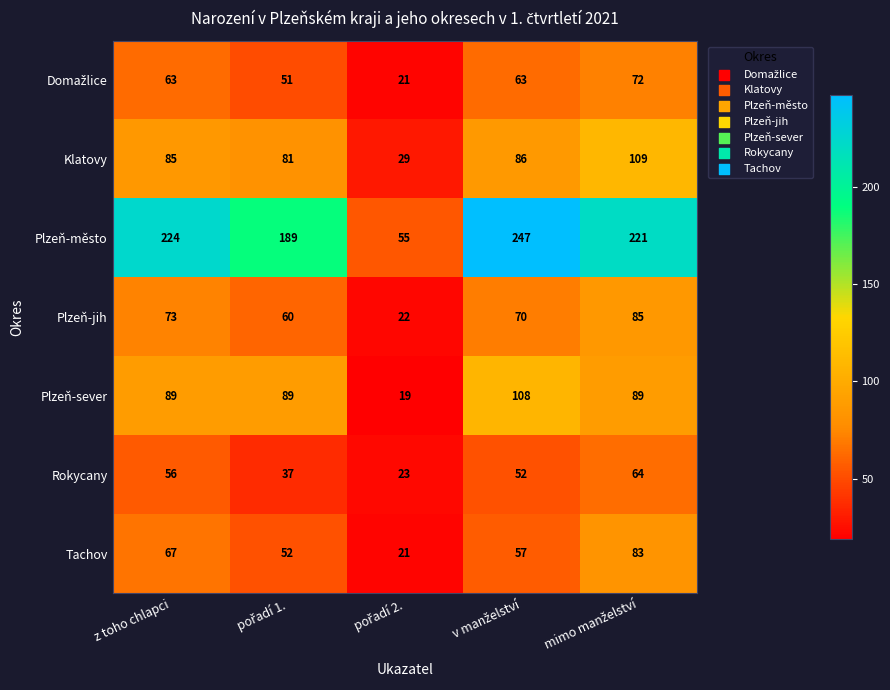

What is the lowest value of the Plzeň-město series?

55